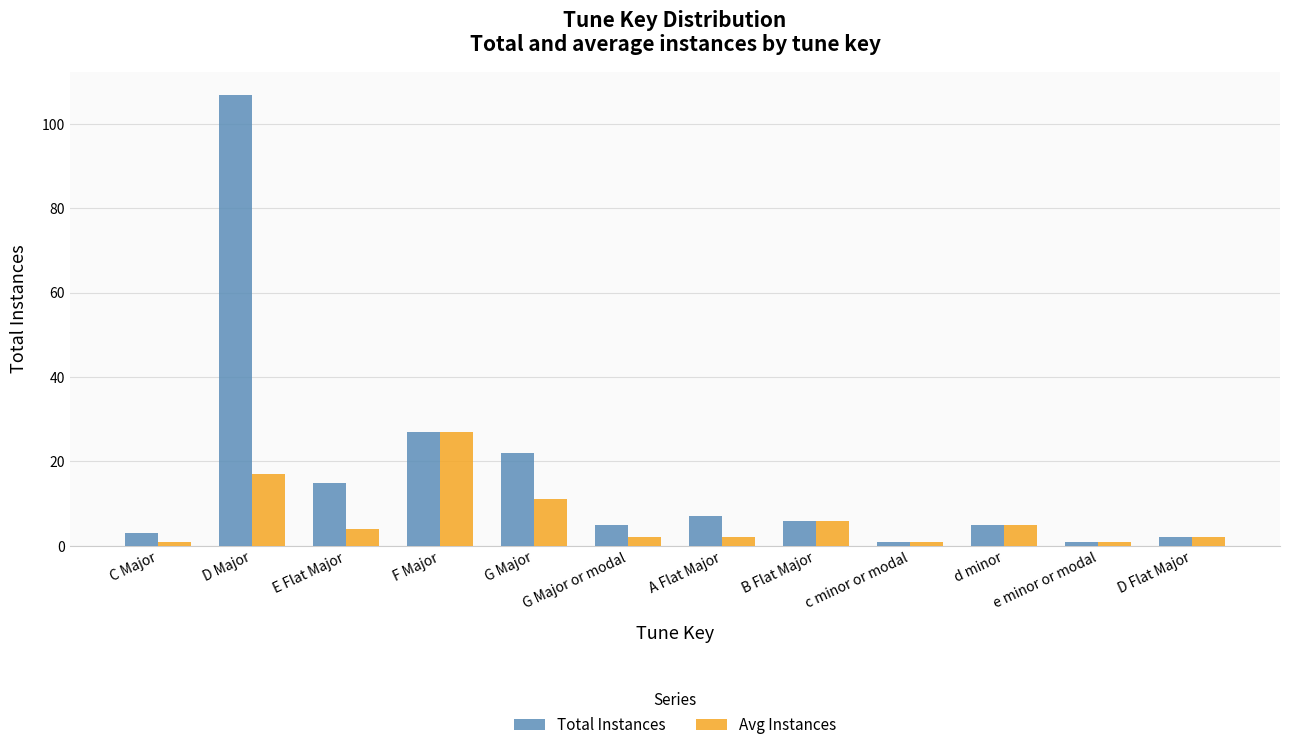

What is the label of the 6th bar from the right?

A Flat Major